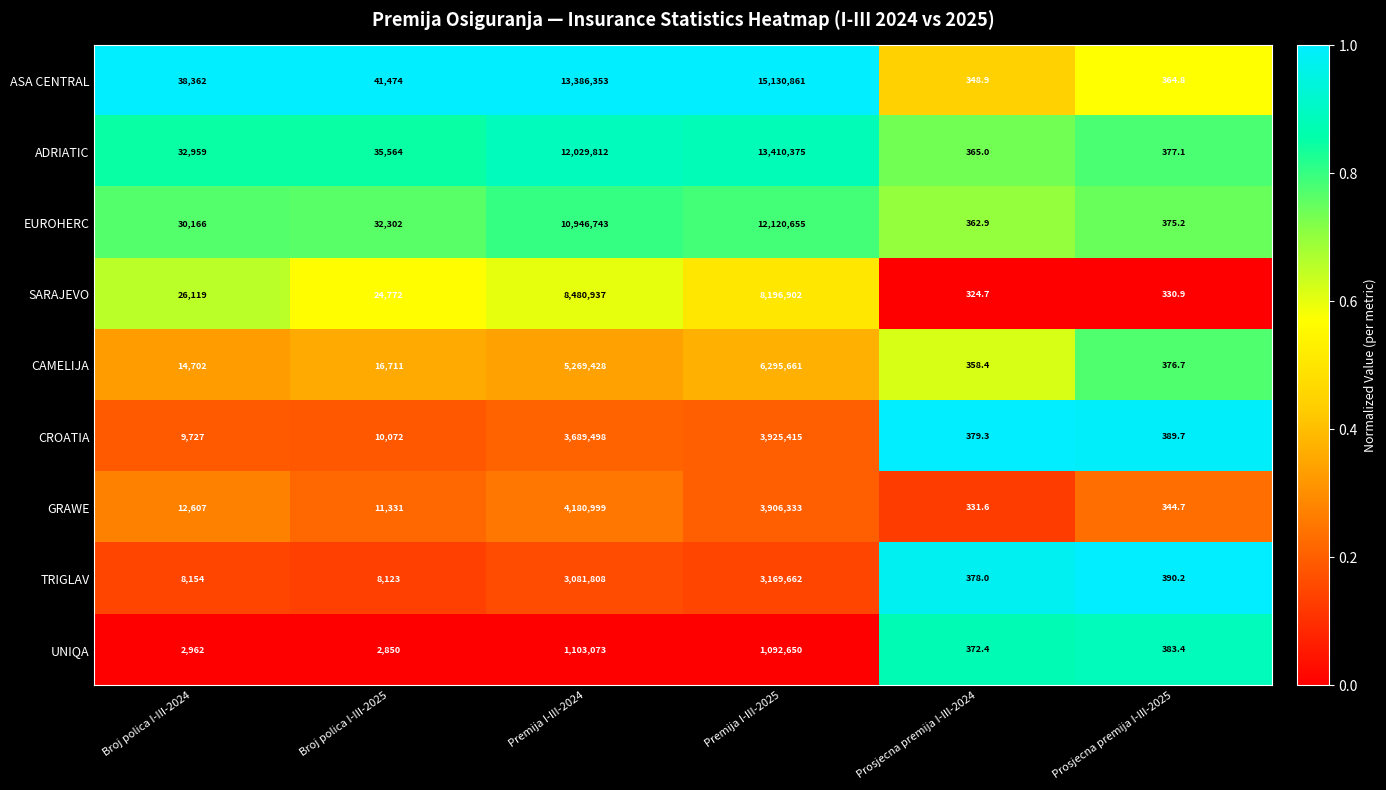

What is the sum of the TRIGLAV values at Broj polica I-III-2025 and Prosjecna premija I-III-2024?

8501.0